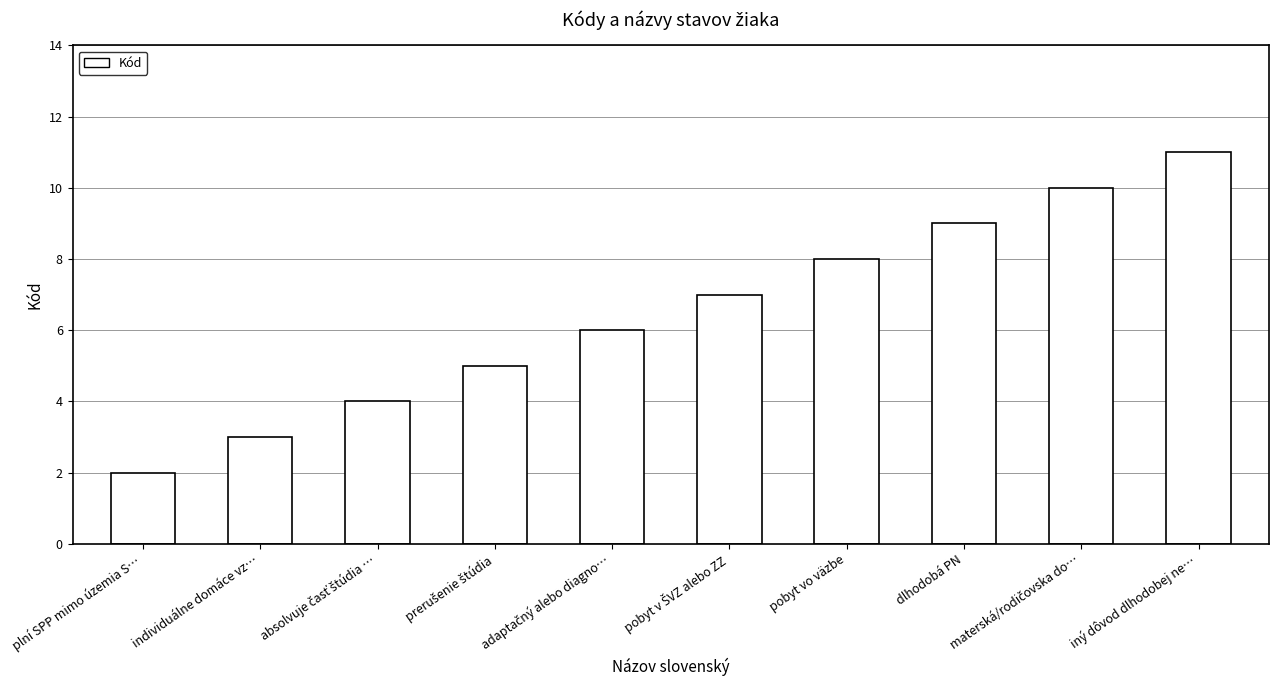

Which has a higher value, iný dôvod dlhodobej ne… or dlhodobá PN?

iný dôvod dlhodobej ne…